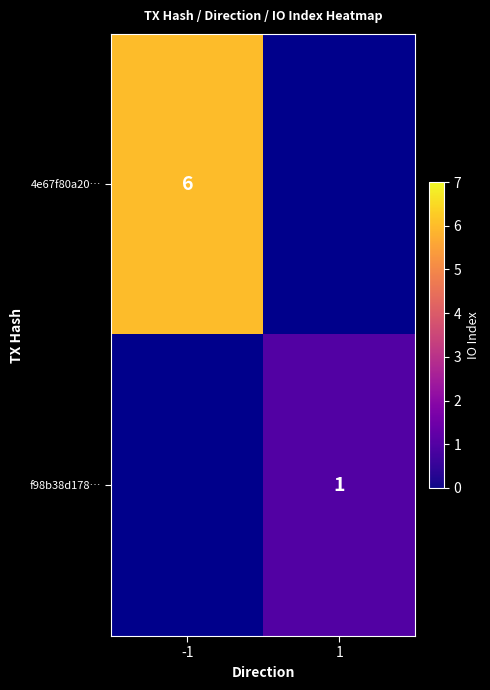

The 4e67f80a20… series shows 6 at -1. True or false?

True